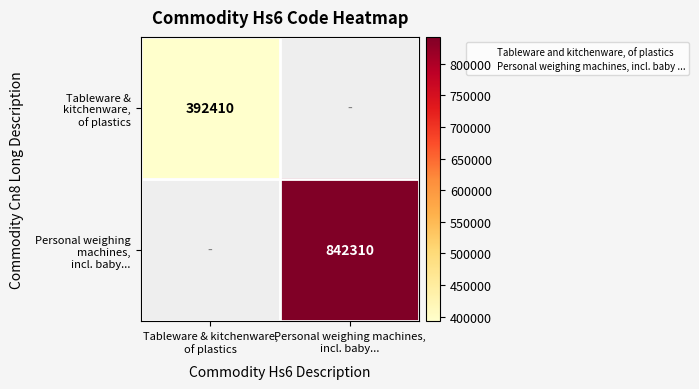

The value of Tableware & kitchenware, of plastics at Tableware & kitchenware, of plastics is 392410.0. True or false?

True